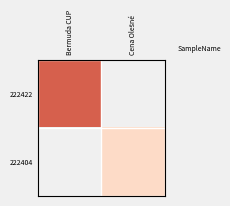

How many positive values does the 222422 series have?

1